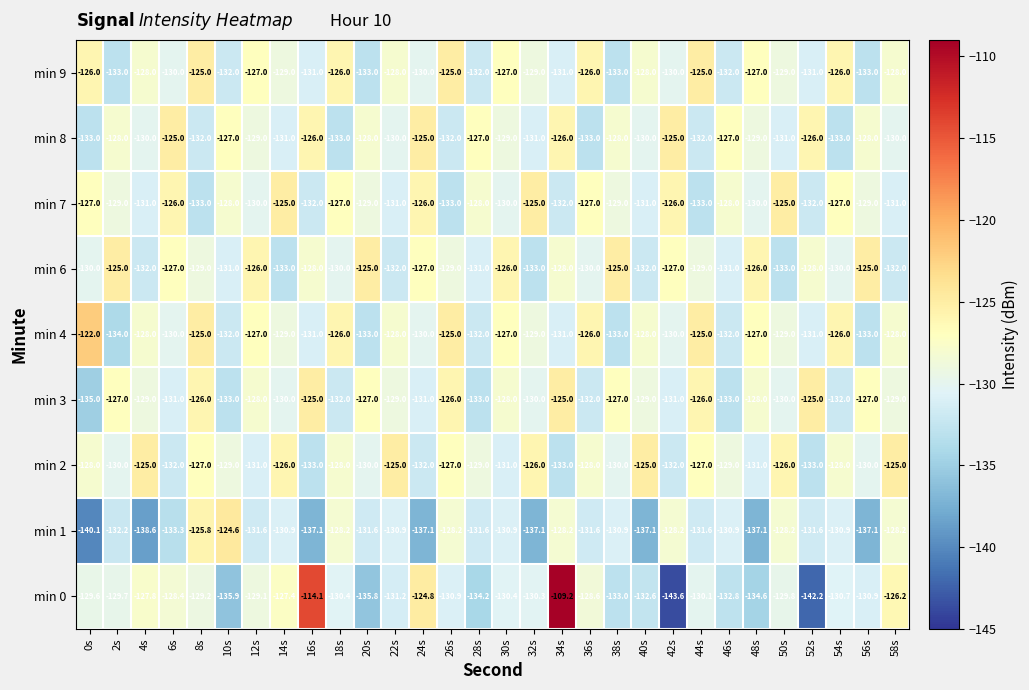

True or false: min 8 has a value of -196.1 at 24s.

False